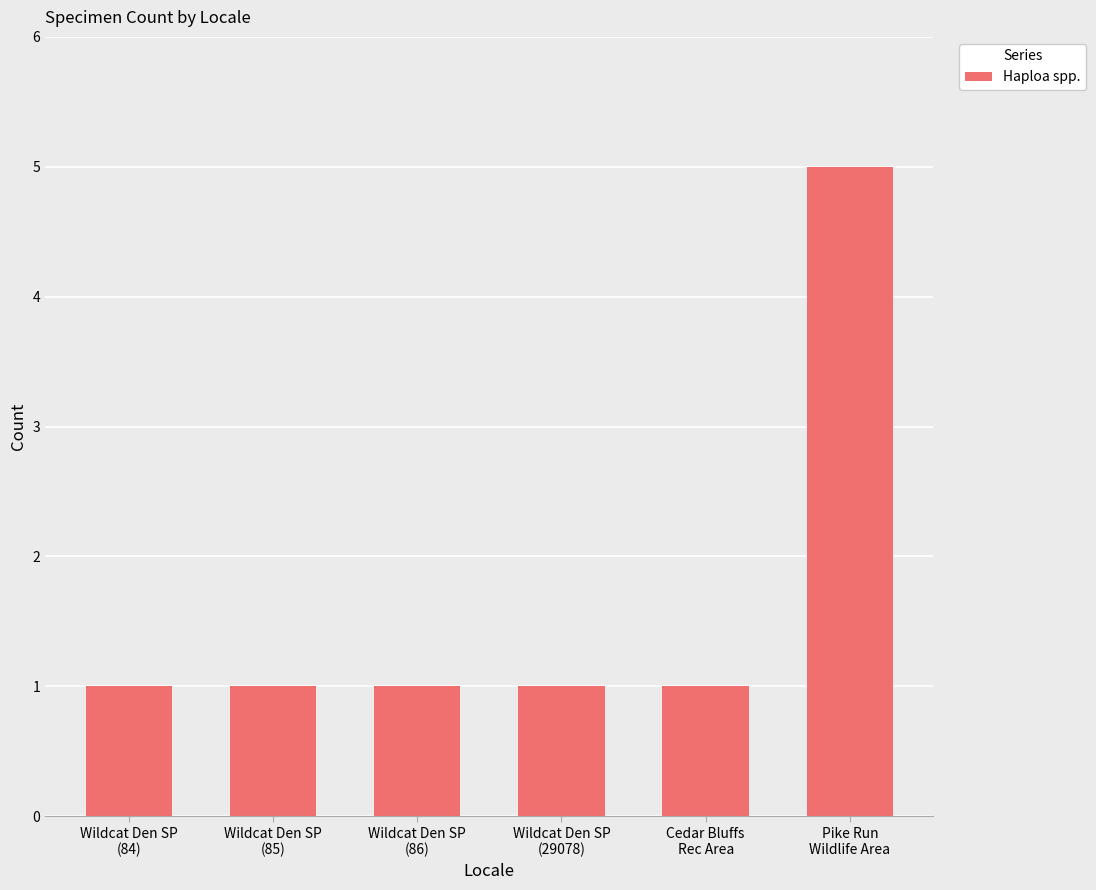

What is the sum of the values at Wildcat Den SP
(29078) and Wildcat Den SP
(86)?

2